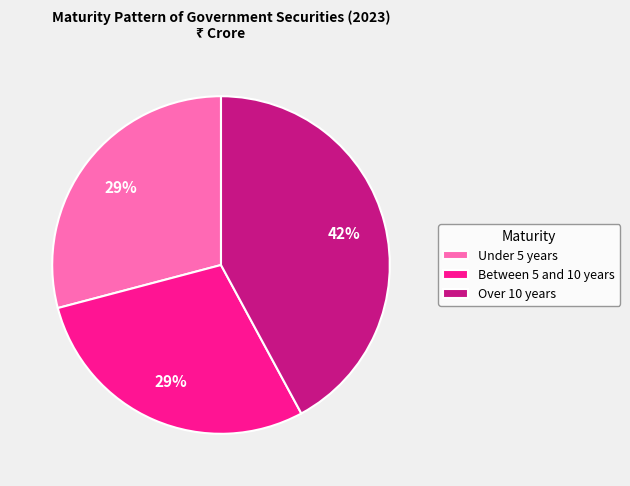

Combined, do Under 5 years and Over 10 years account for over 50%?

Yes